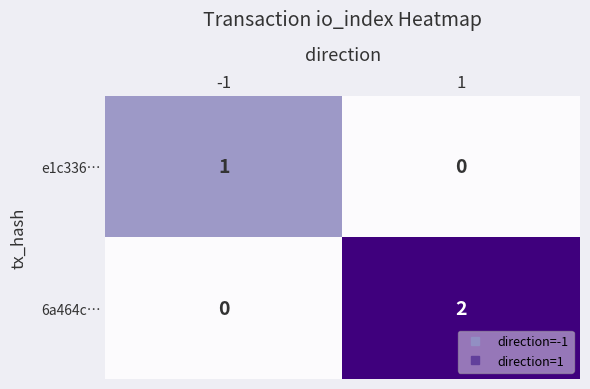

The e1c336… series shows 1 at -1. True or false?

True